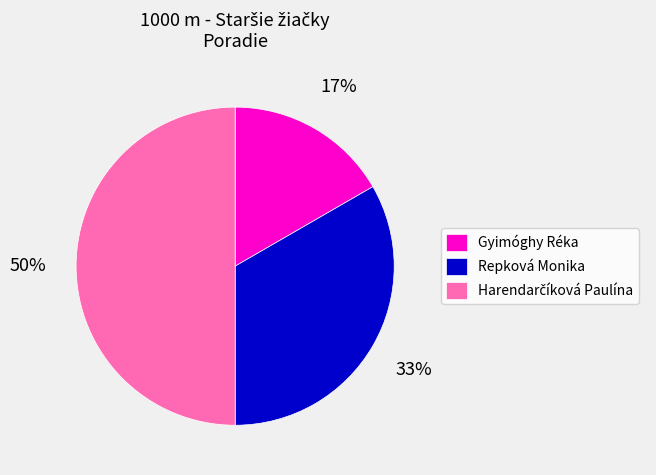

Which slice is the smallest?

Gyimóghy Réka